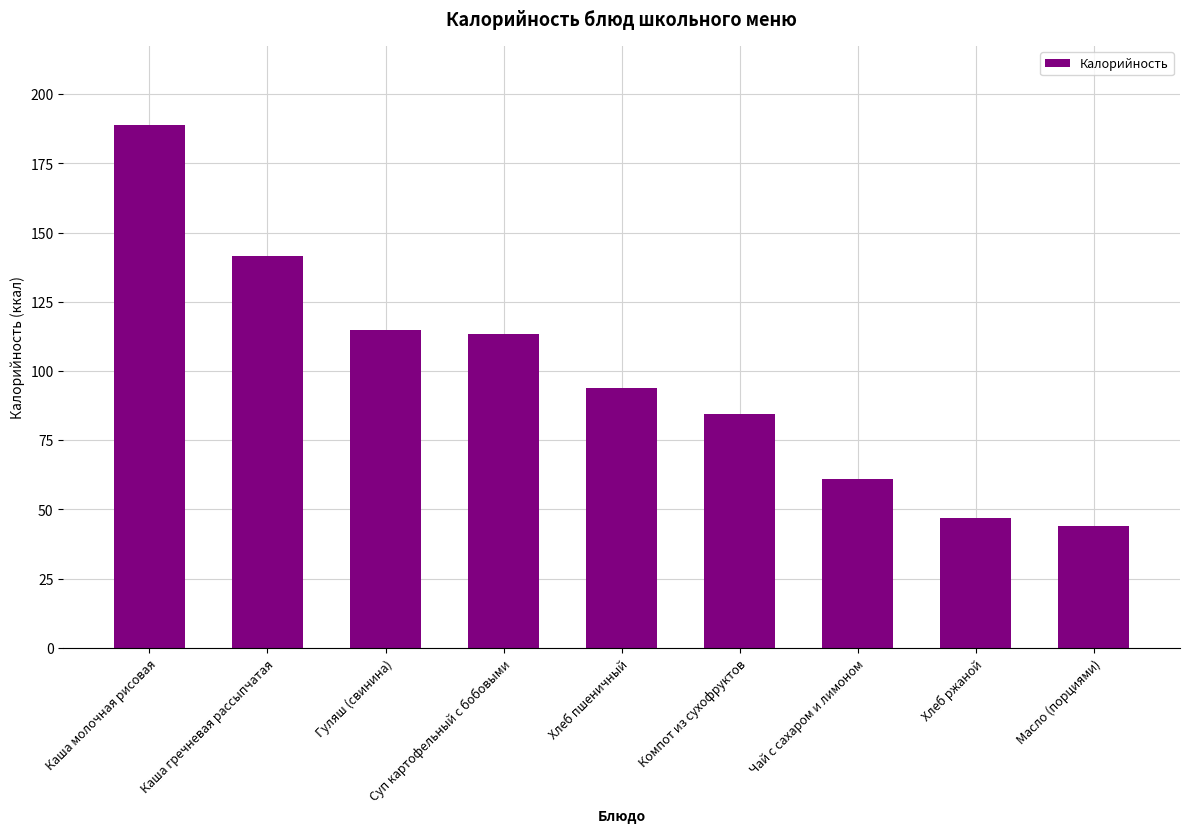

What is the approximate value at Компот из сухофруктов?

84.6